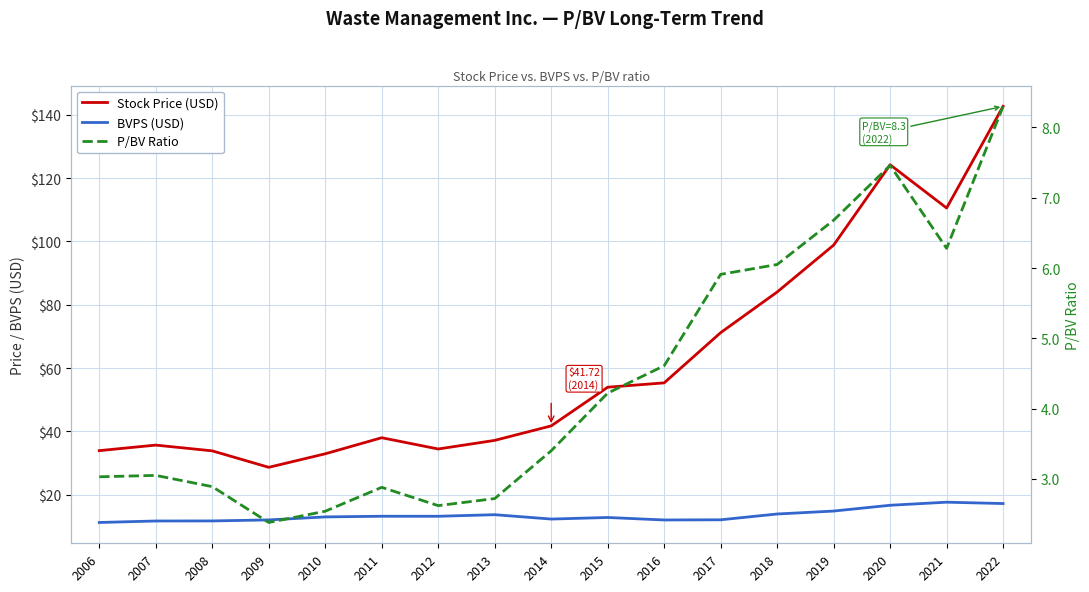

At which label does P/BV Ratio reach its peak?

2022